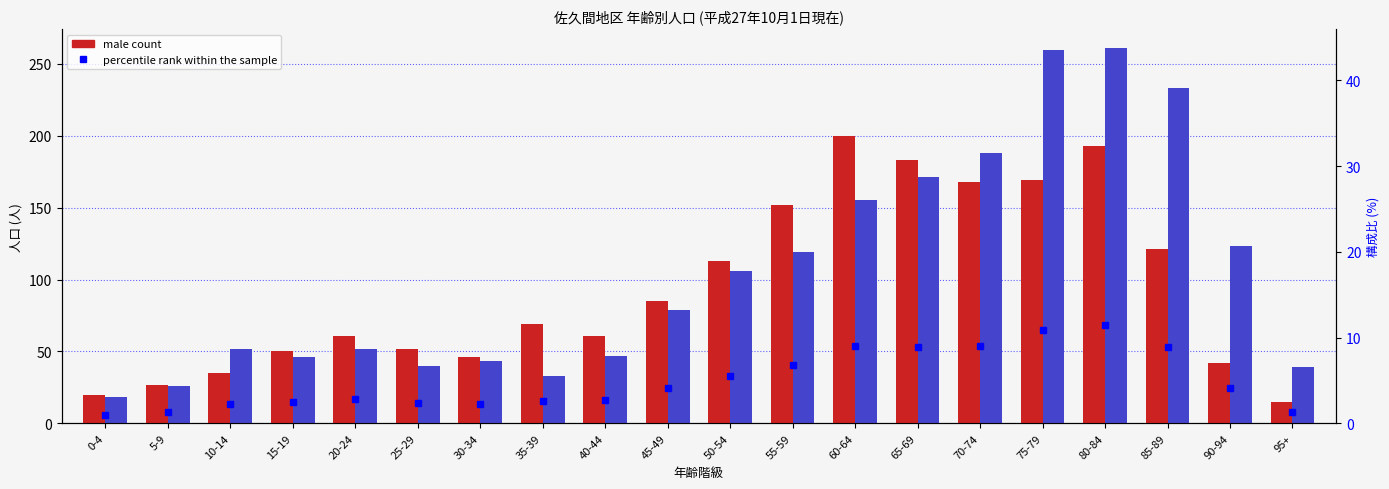

Which series changed the most between 40-44 and 90-94?

female